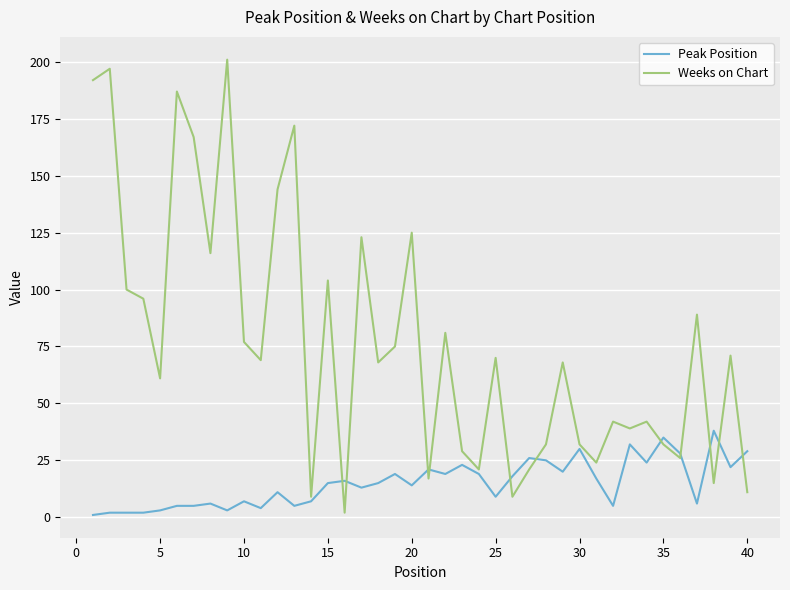

Which series has the largest total across all categories?

Weeks on Chart